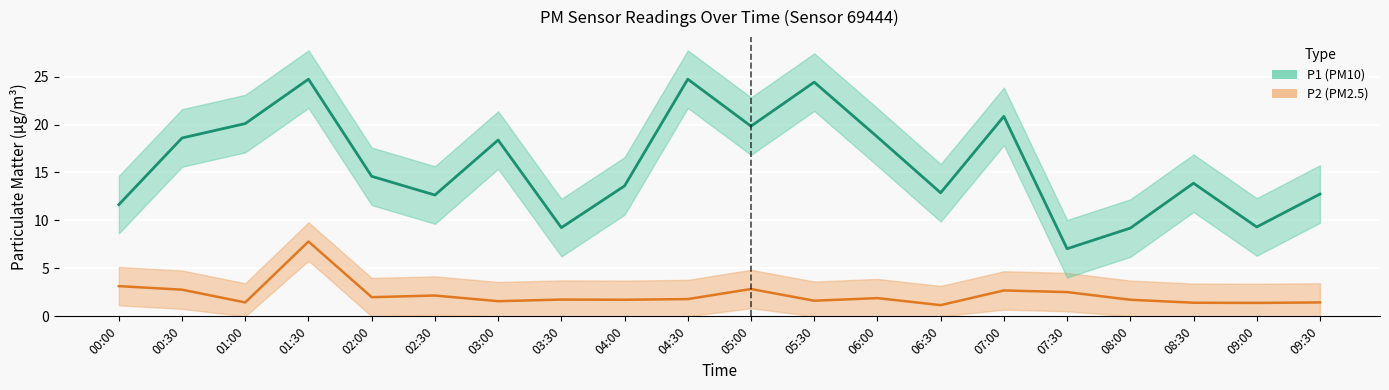

Reading left to right, transcribe all the data shown in this chart.

P1: 11.7	18.6	20.1	24.7	14.6	12.7	18.4	9.2	13.6	24.7	19.8	24.4	18.7	12.9	20.9	7.0	9.2	13.9	9.3	12.8
P2: 3.1	2.8	1.4	7.8	2.0	2.2	1.6	1.8	1.7	1.8	2.9	1.6	1.9	1.2	2.7	2.5	1.7	1.4	1.4	1.4